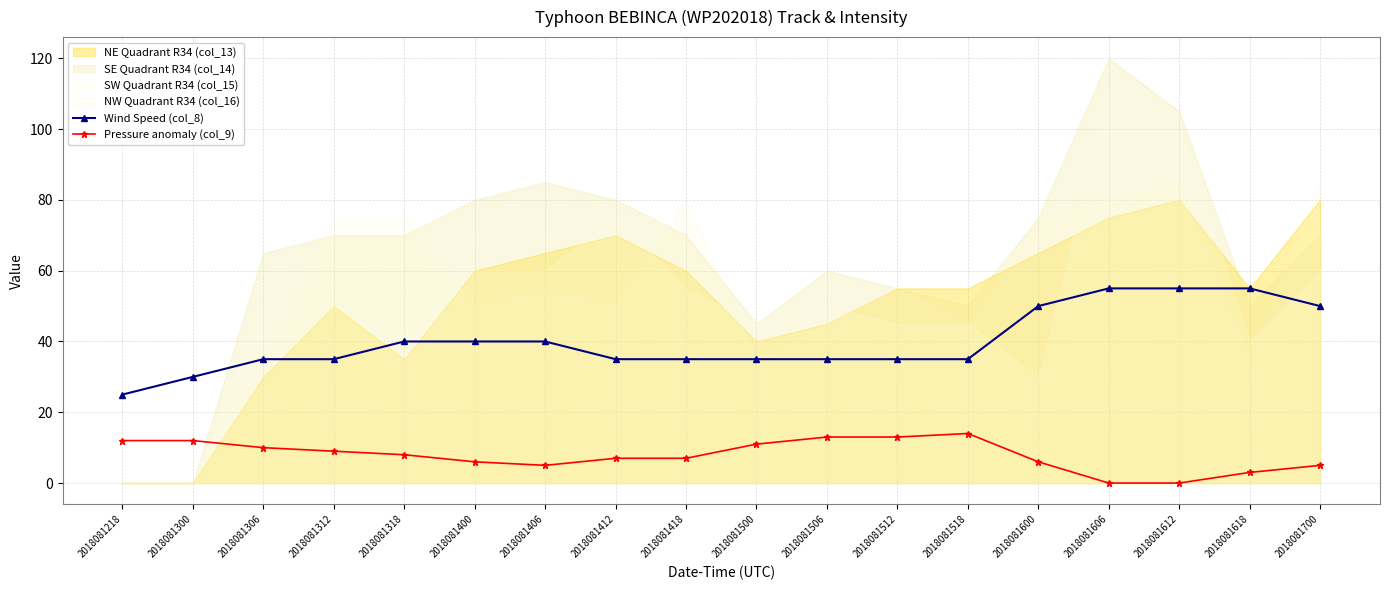

True or false: Pressure anomaly (col_9) and Wind Speed (col_8) intersect in this chart.

False